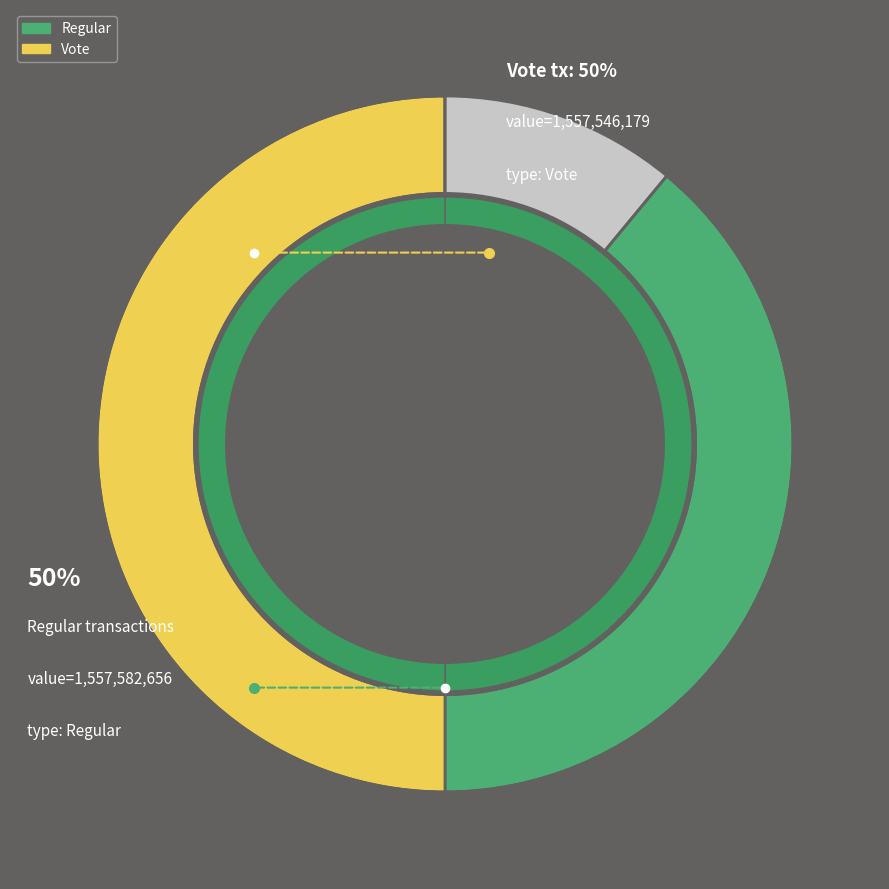

What is the change in value from Regular to Vote?

-36477